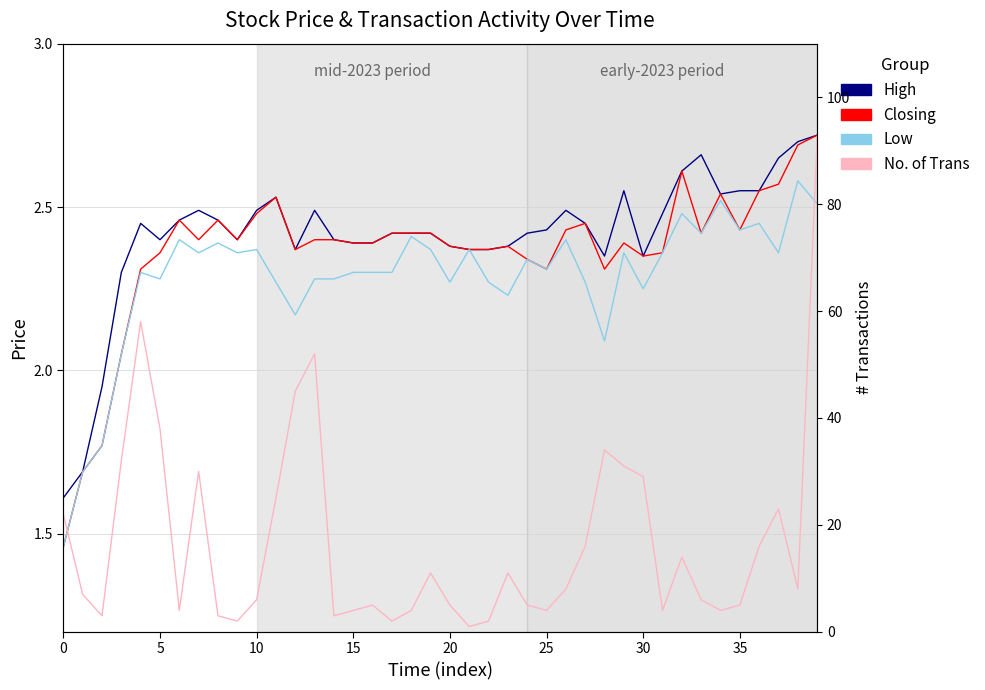

After their last crossing, which series has the higher values: Low or No. of Trans?

No. of Trans